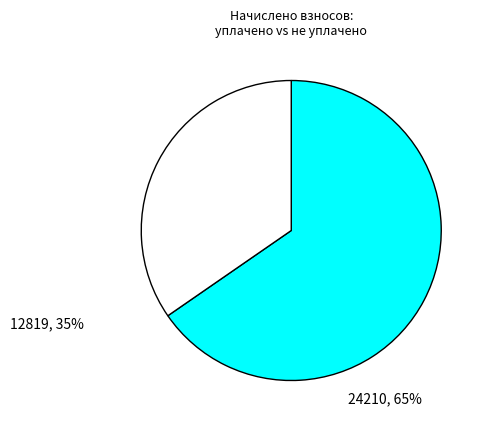

Is there any slice that represents more than half of the pie?

Yes